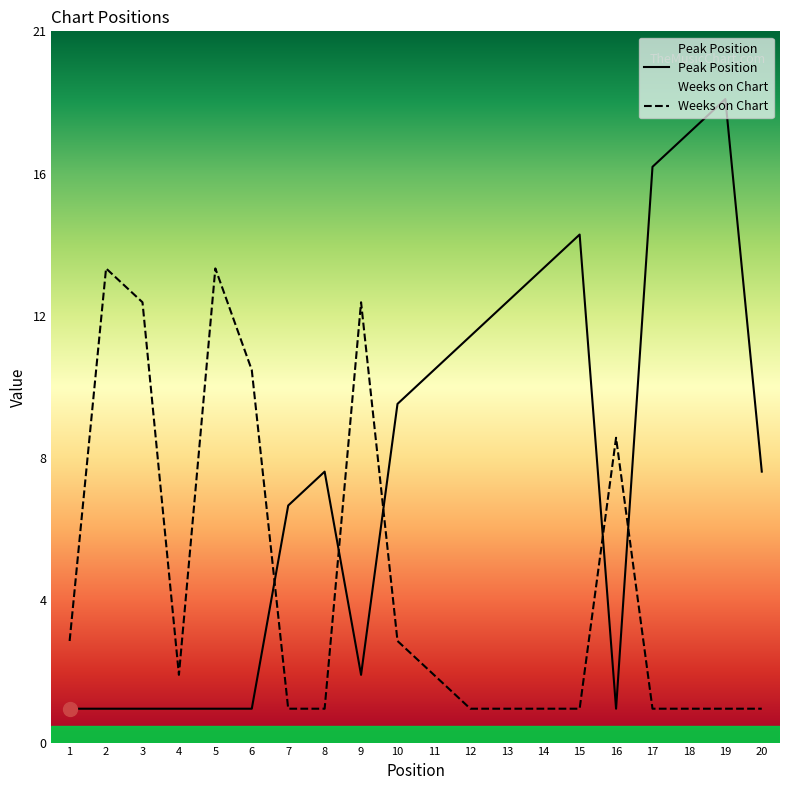

Between 1 and 3, which series saw the biggest shift?

Weeks on Chart